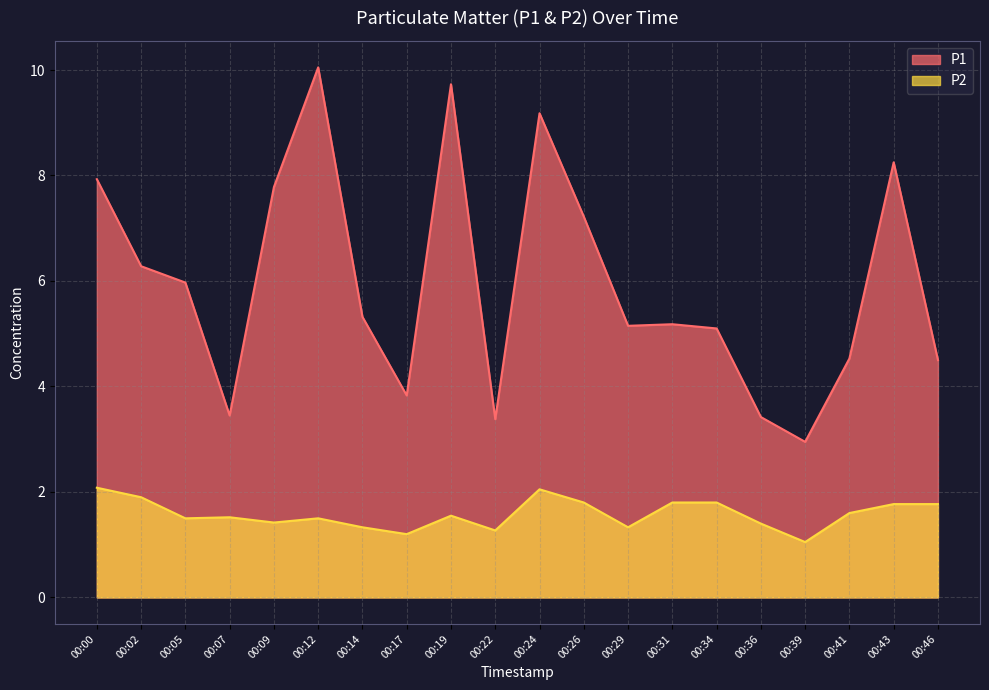

Rank the series at 00:36 from lowest to highest value.

P2, P1